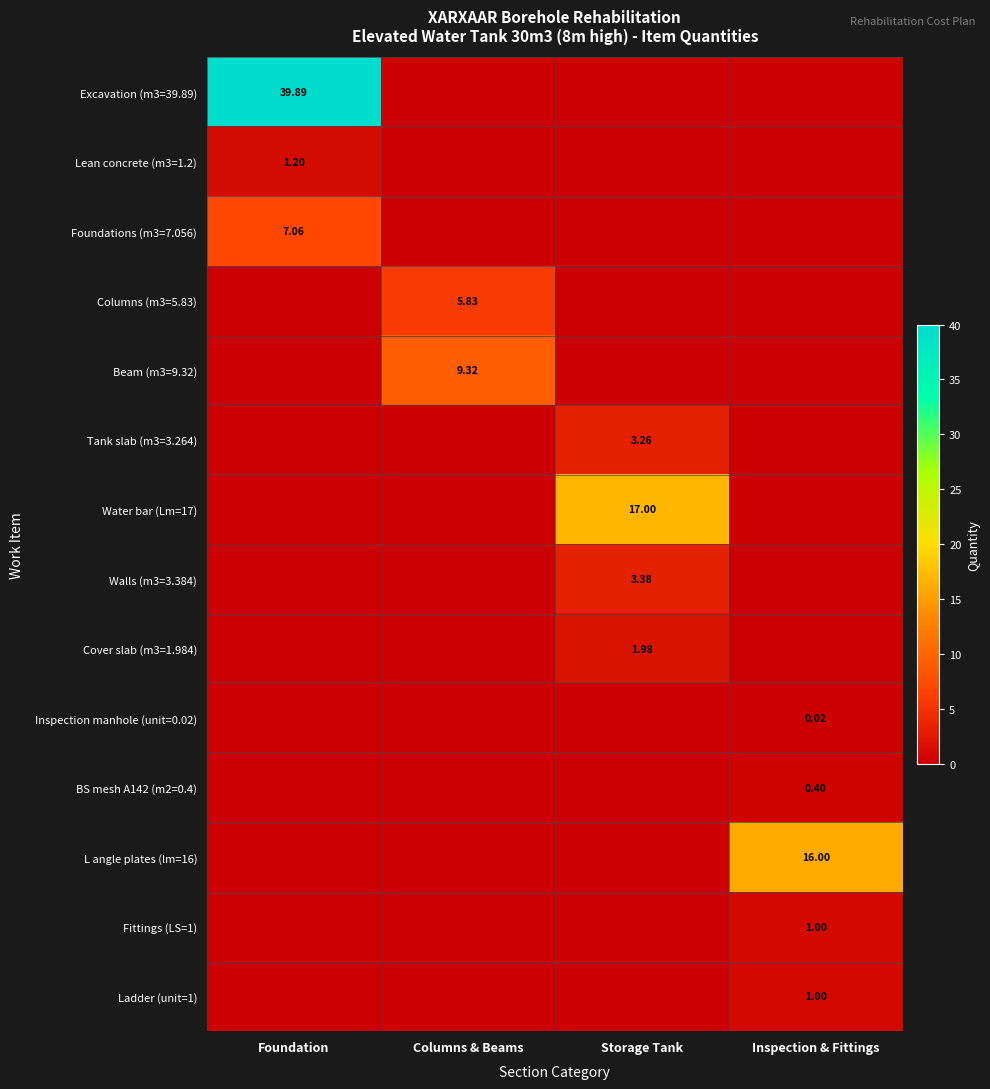

Which has a higher value, Columns & Beams or Foundation?

Foundation